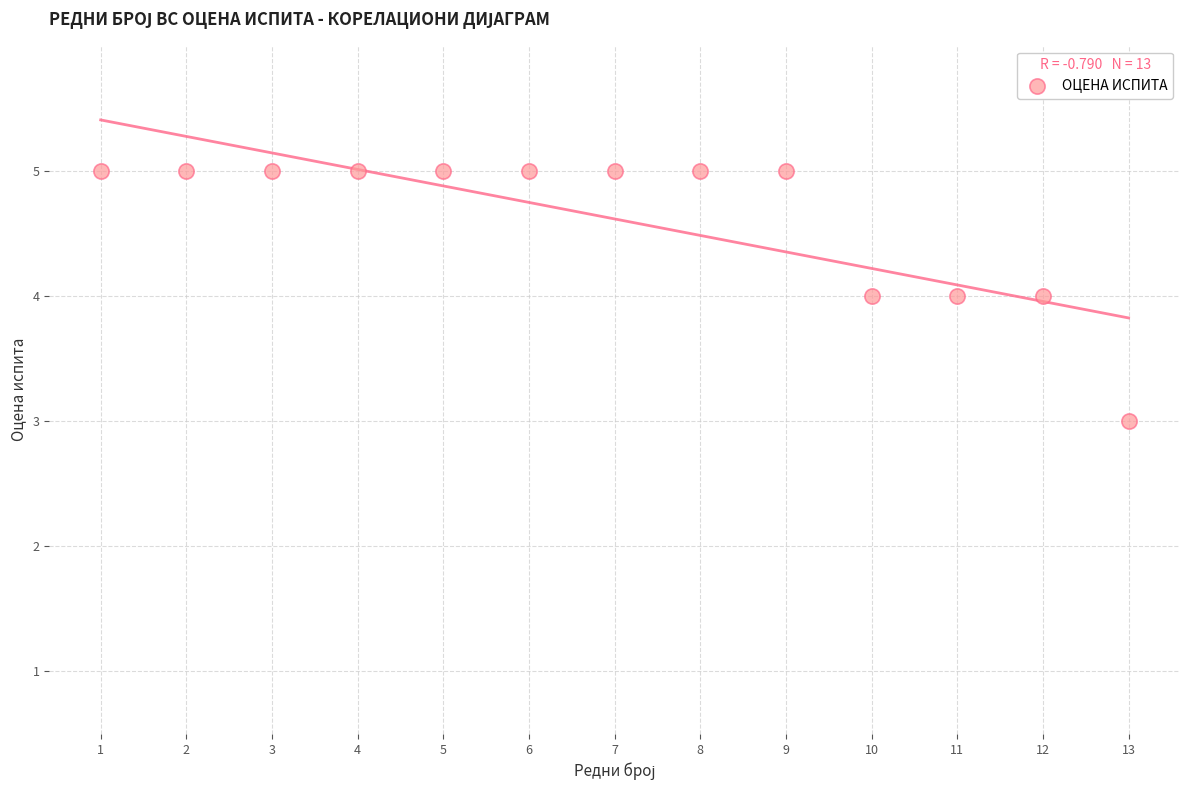

What is the range of X values (max minus min)?

12